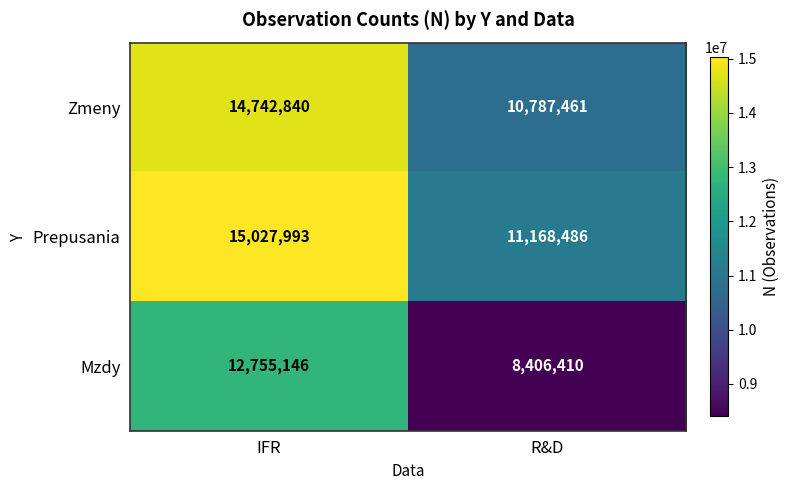

At which label is Zmeny closest to 12765150?

R&D